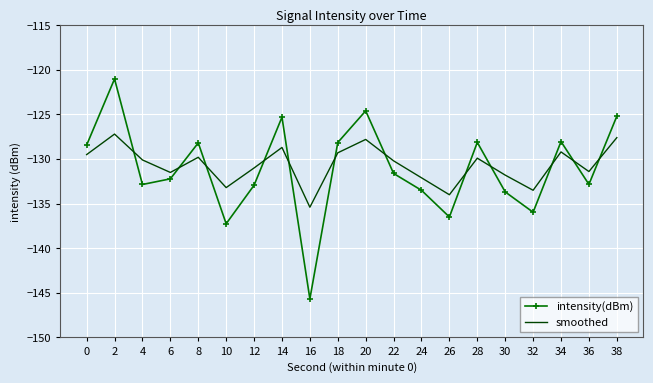

At which category does smoothed reach its first local valley?

6